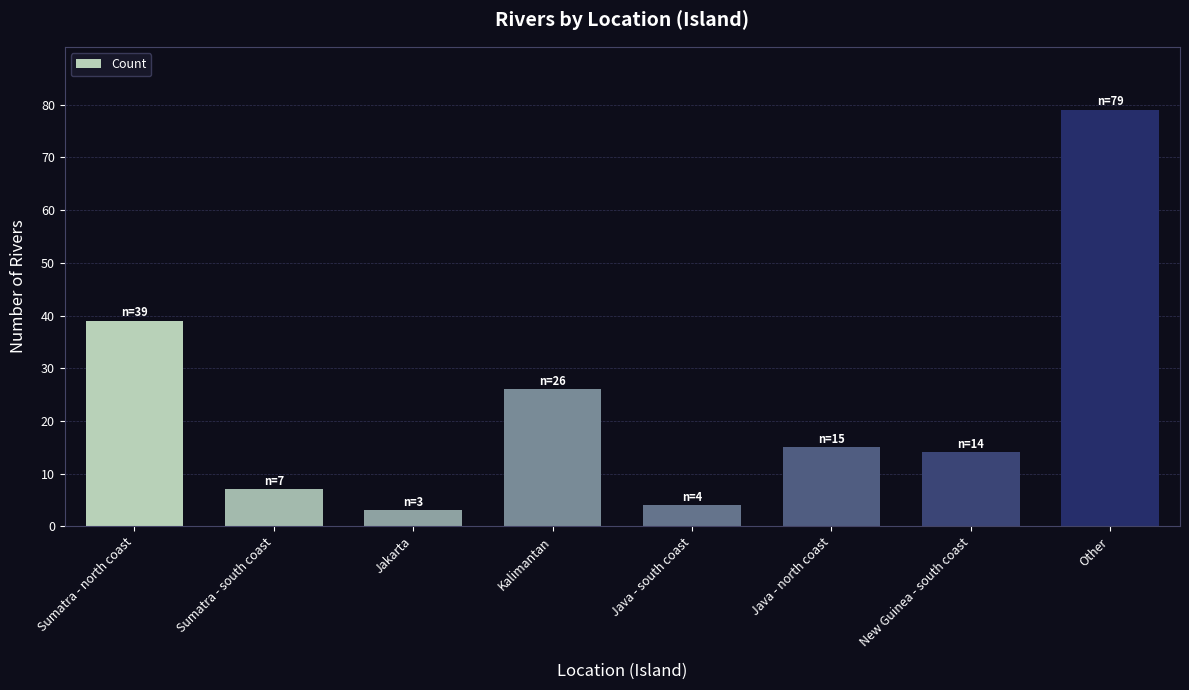

List the labels in order of value, largest first.

Other, Sumatra - north coast, Kalimantan, Java - north coast, New Guinea - south coast, Sumatra - south coast, Java - south coast, Jakarta